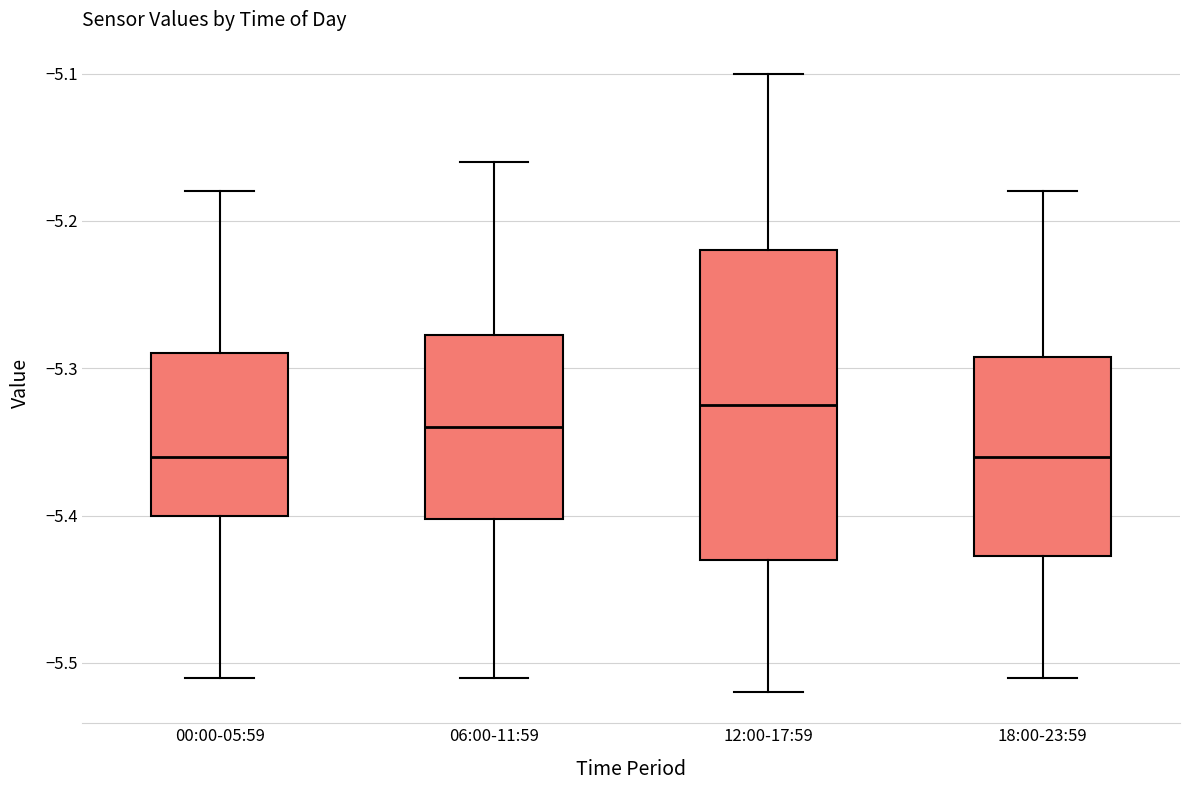

Reading left to right, transcribe this box plot: for each box, give where its median line is, the range the box spans, and where its two whiskers end, as read against the y-axis. The values are not printed on the chart, so give them approximately, as read against the axis.

00:00-05:59: median -5.36, box -5.40 to -5.29, whiskers -5.51 to -5.18
06:00-11:59: median -5.34, box -5.40 to -5.28, whiskers -5.51 to -5.16
12:00-17:59: median -5.32, box -5.43 to -5.22, whiskers -5.52 to -5.10
18:00-23:59: median -5.36, box -5.43 to -5.29, whiskers -5.51 to -5.18